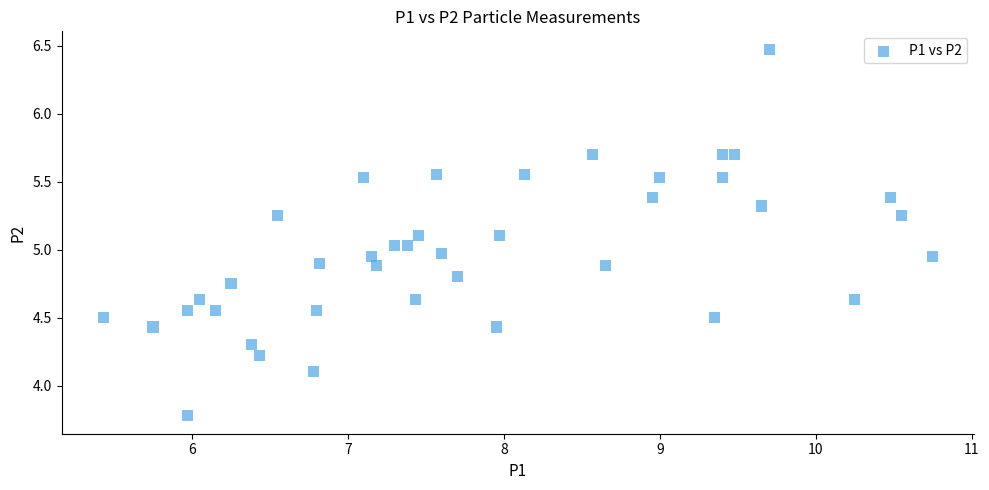

What is the range of X values (max minus min)?

5.3